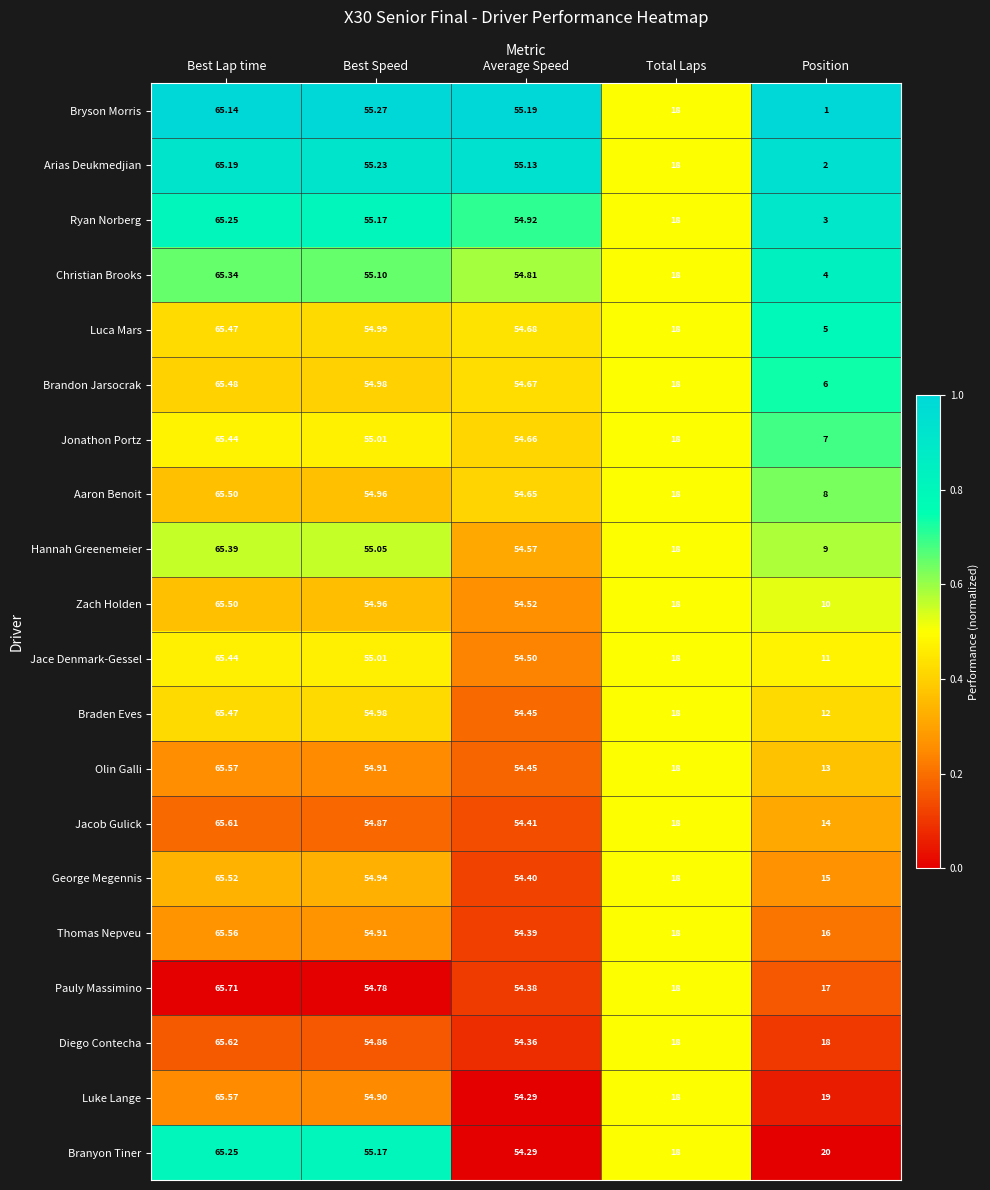

Rank the categories by Thomas Nepveu value from highest to lowest.

Best Lap time, Best Speed, Average Speed, Total Laps, Position